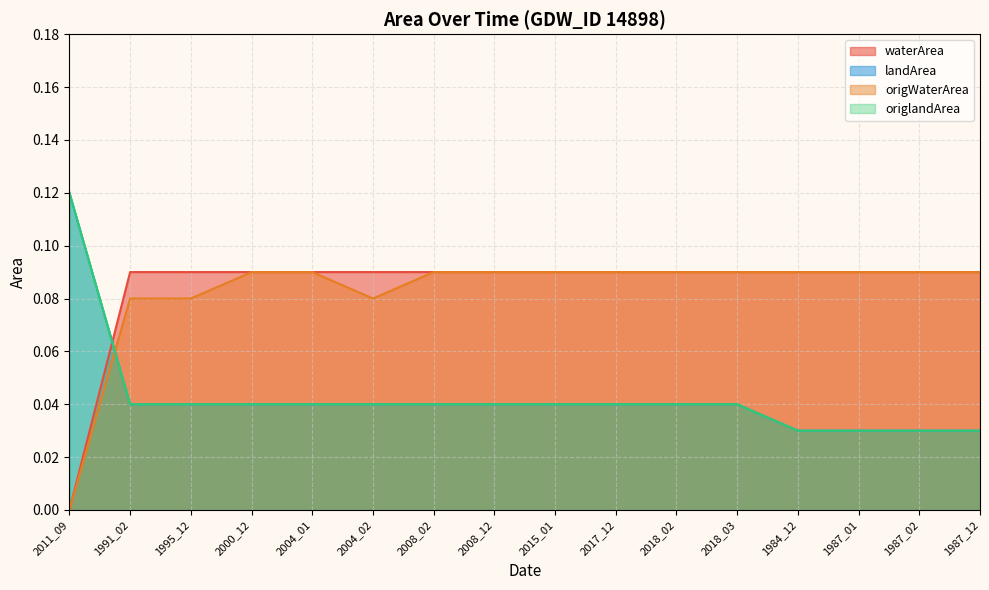

Which series has the widest spread of values?

waterArea